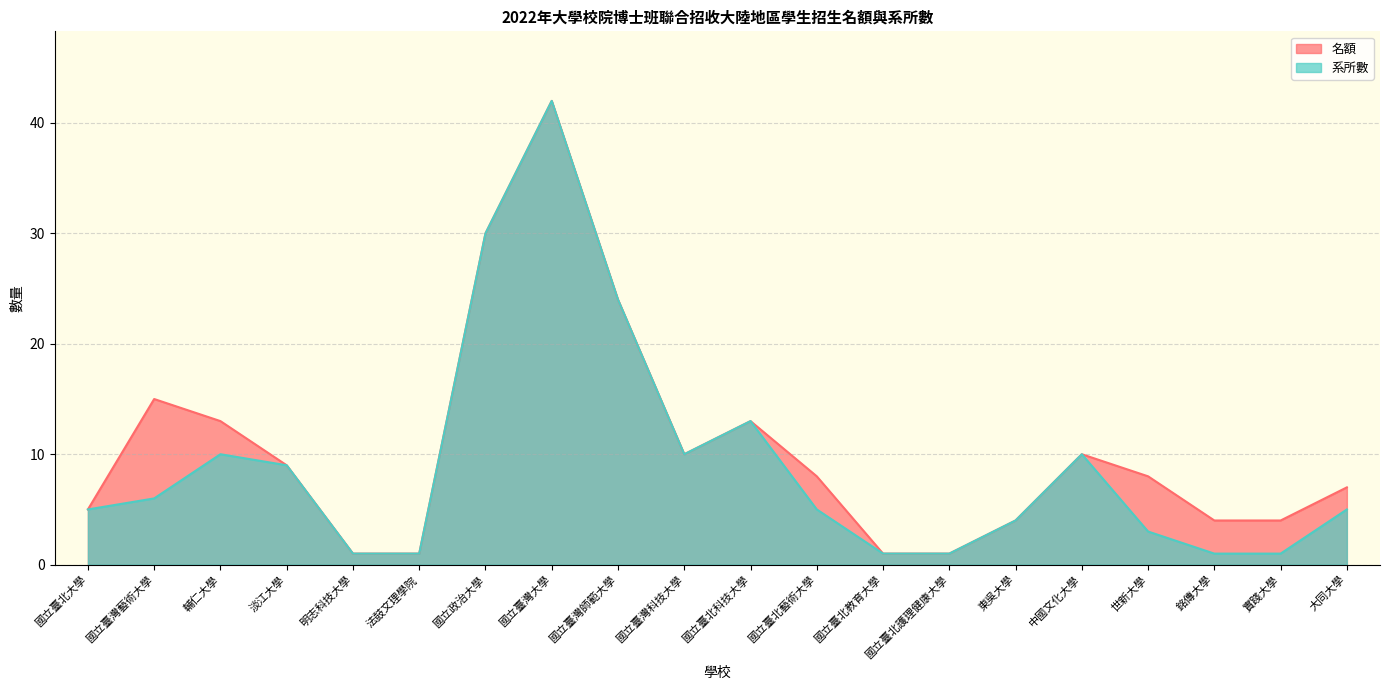

At which category is the sum across all series the highest?

國立臺灣大學